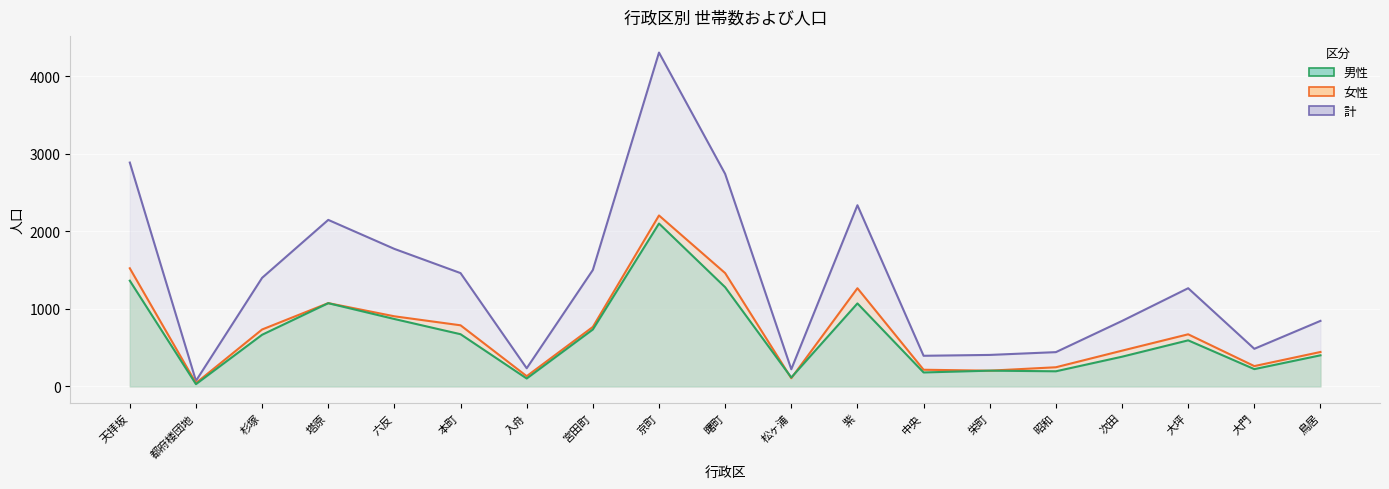

Which series has the widest spread of values?

計_line